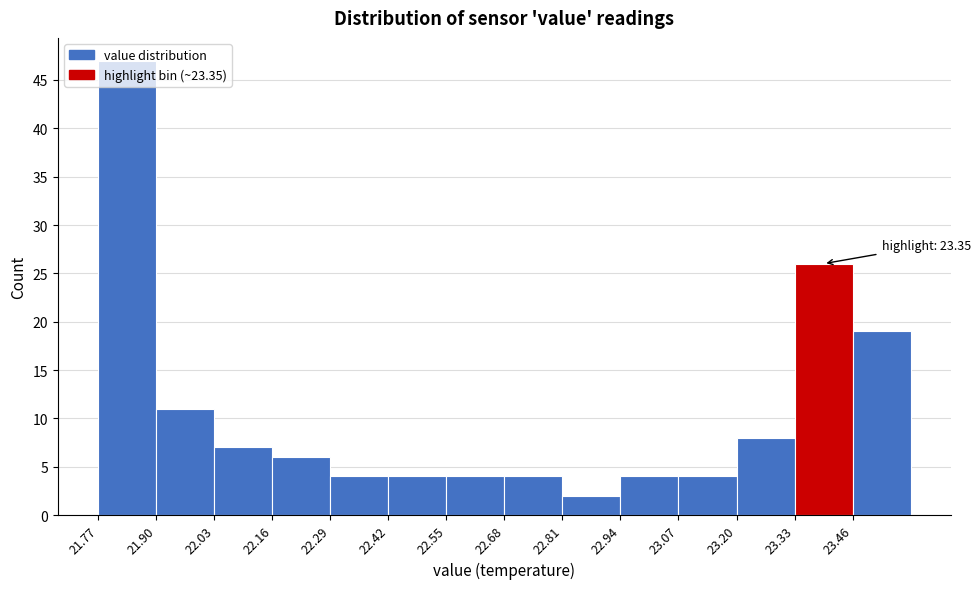

Over which range of the x-axis is the bar tallest?

21.77 to 21.90